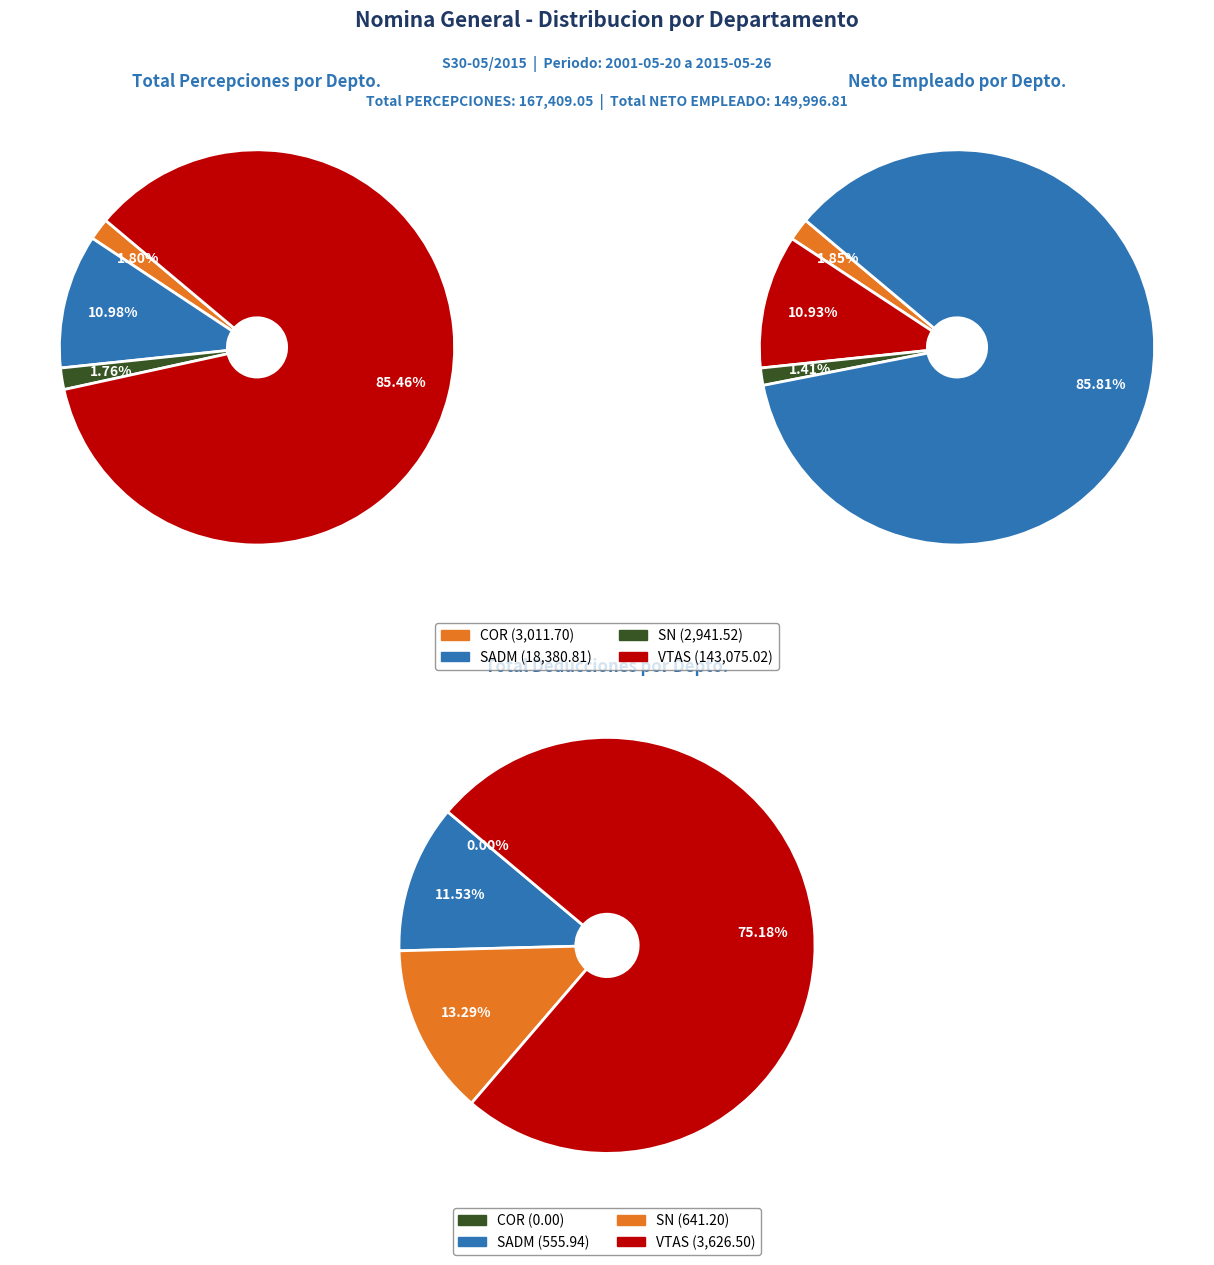

How many slices are in this pie chart?

4